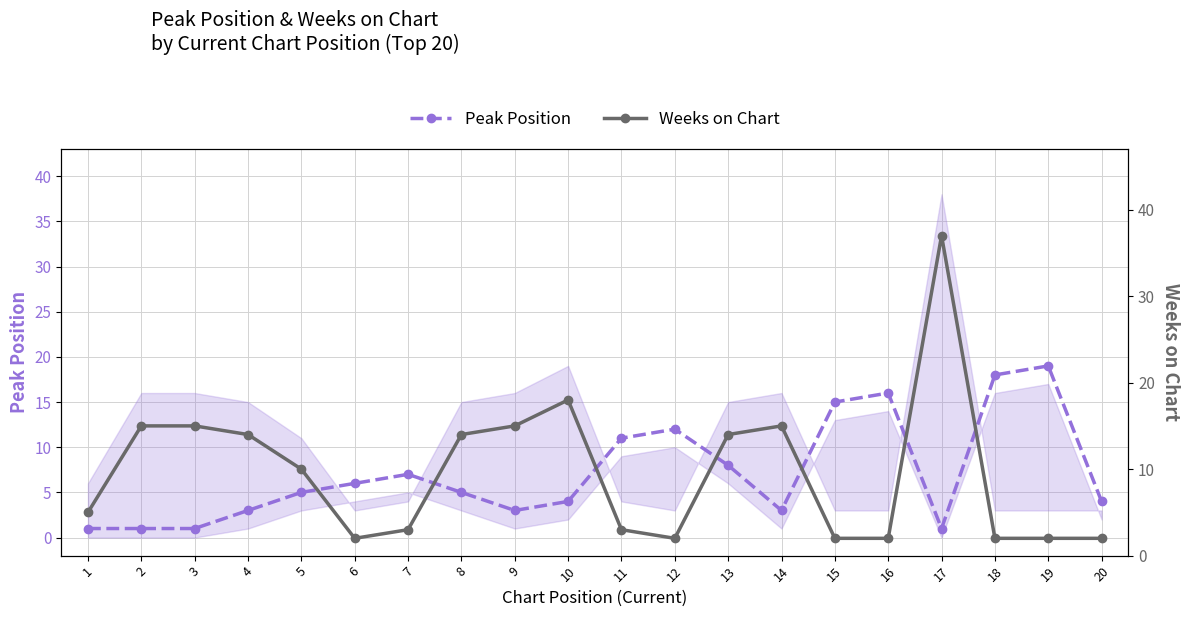

True or false: Peak Position has more than 0 points higher than both neighbors.

True